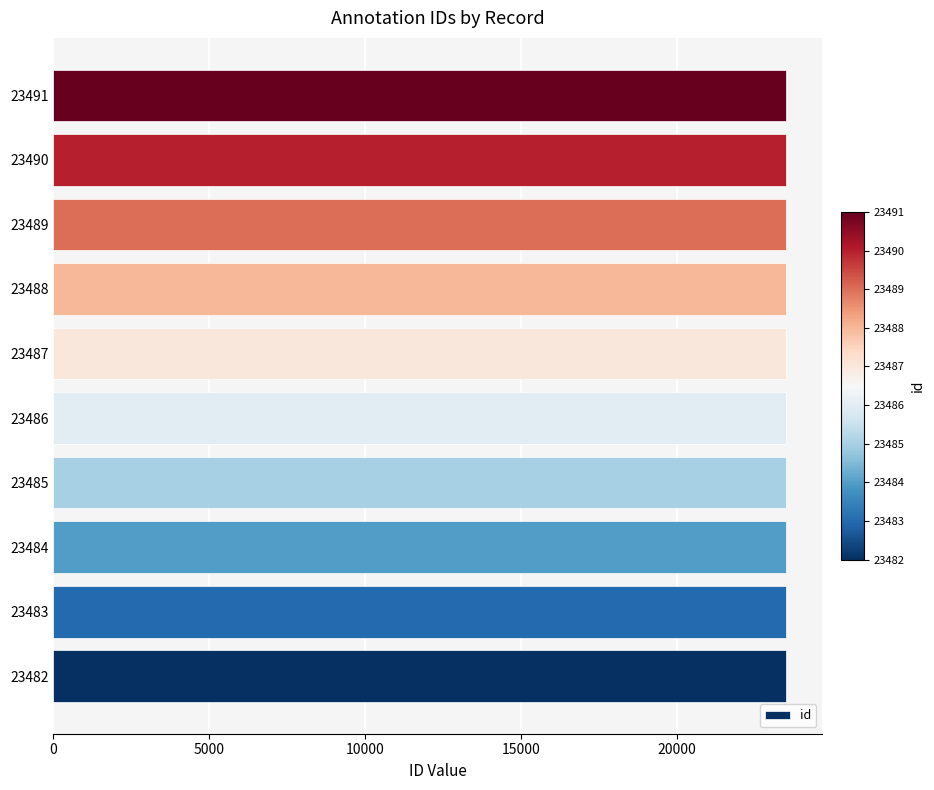

Approximately how many times larger is the value at 23483 compared to 23488?

1.0